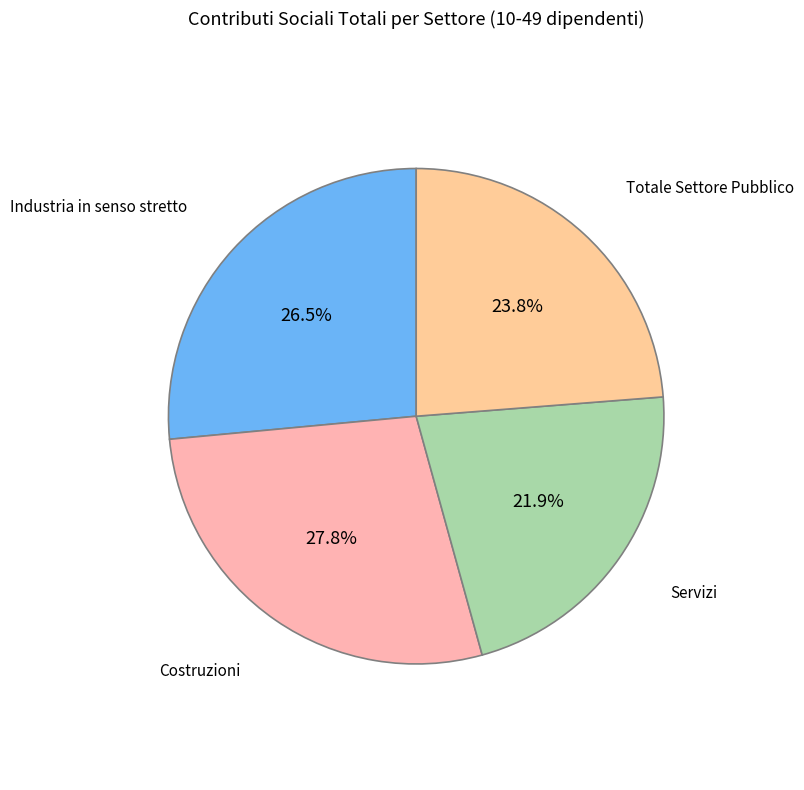

How many slices are in this pie chart?

4